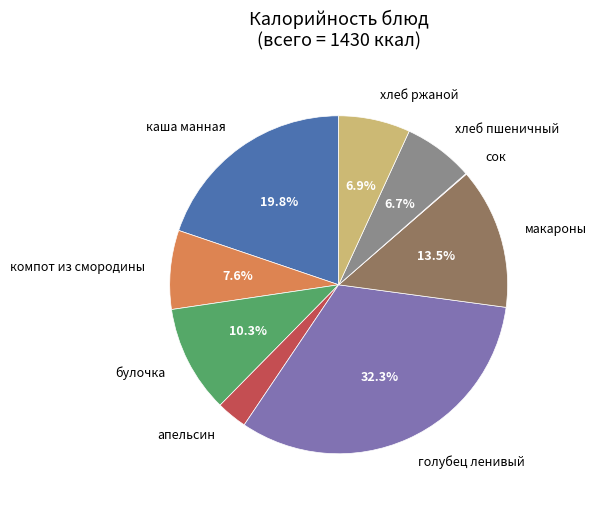

To the nearest percent, what is the average slice percentage?

11%